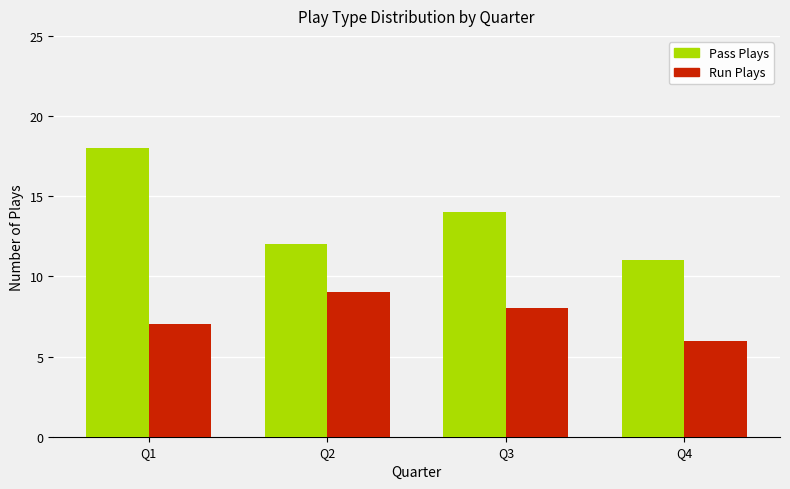

Reading right to left, list all the values displayed in this chart.

Pass Plays: 11	14	12	18
Run Plays: 6	8	9	7